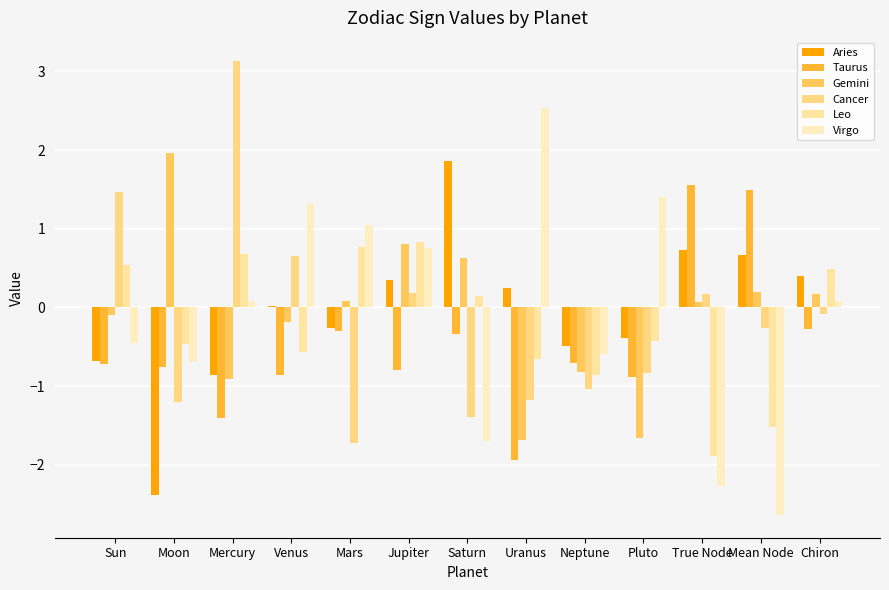

What is the difference between the second highest and minimum values in the Leo series?

2.7